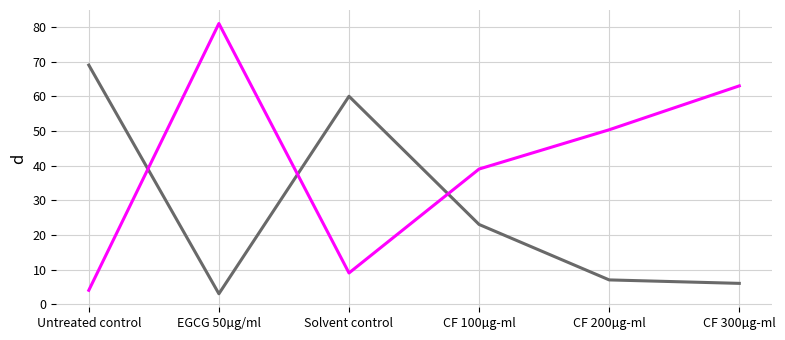

What is the smallest value displayed?

3.0